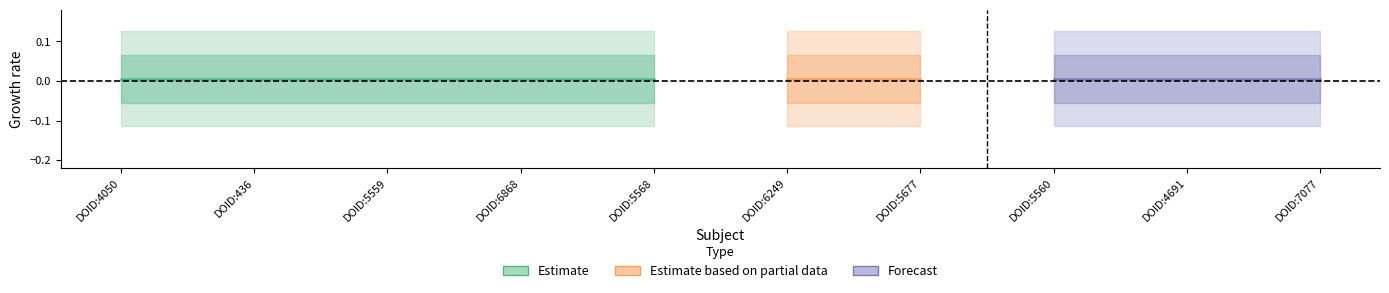

What is the sum of all assertion values?

10